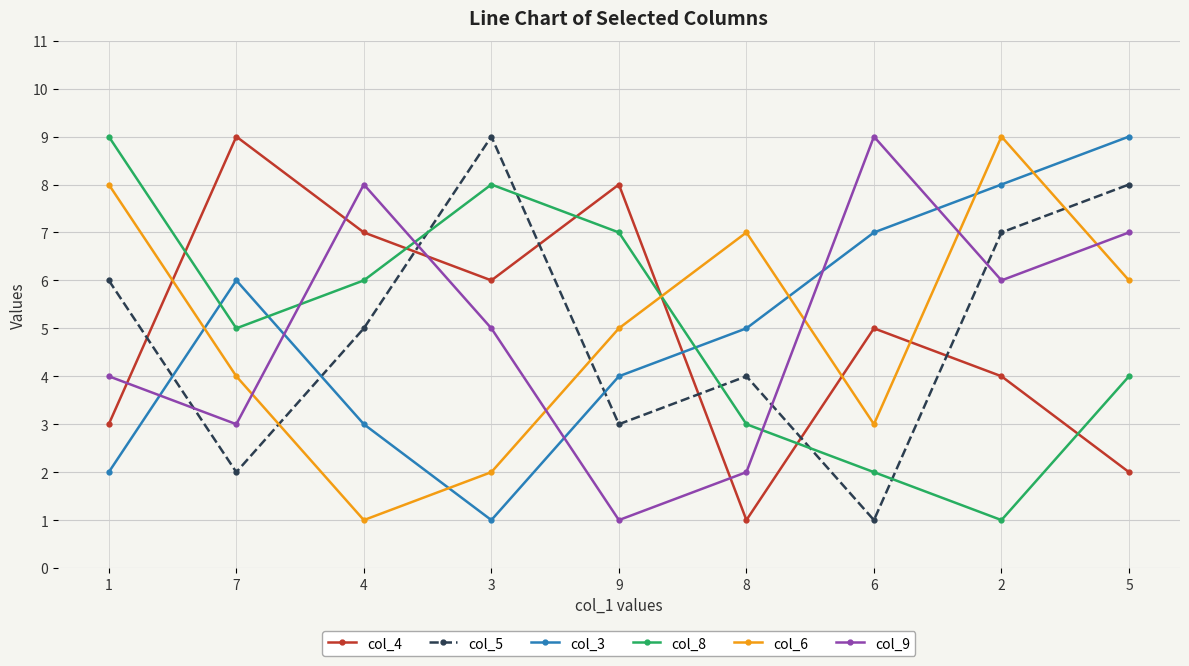

Read the col_4 value at 5.

2